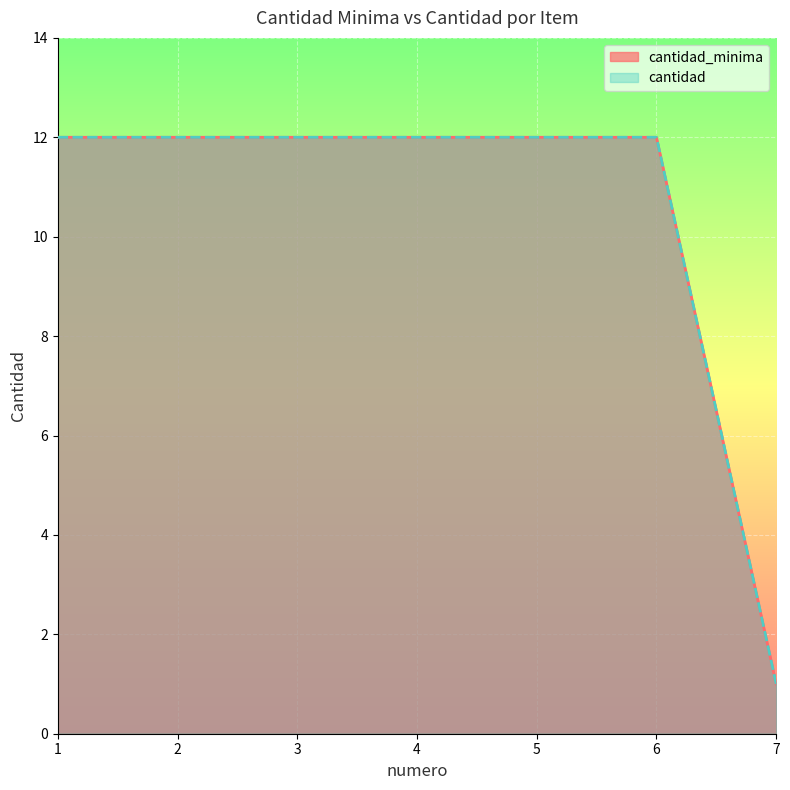

List the labels in order of cantidad value, largest first.

1, 2, 3, 4, 5, 6, 7